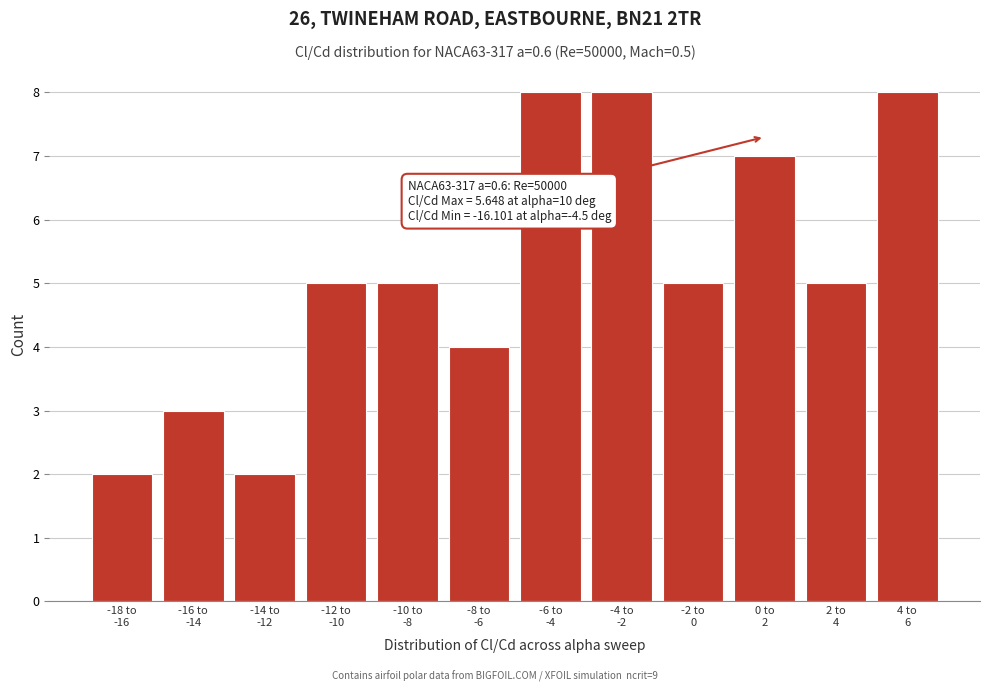

Reading left to right, list all the values displayed in this chart.

2	3	2	5	5	4	8	8	5	7	5	8